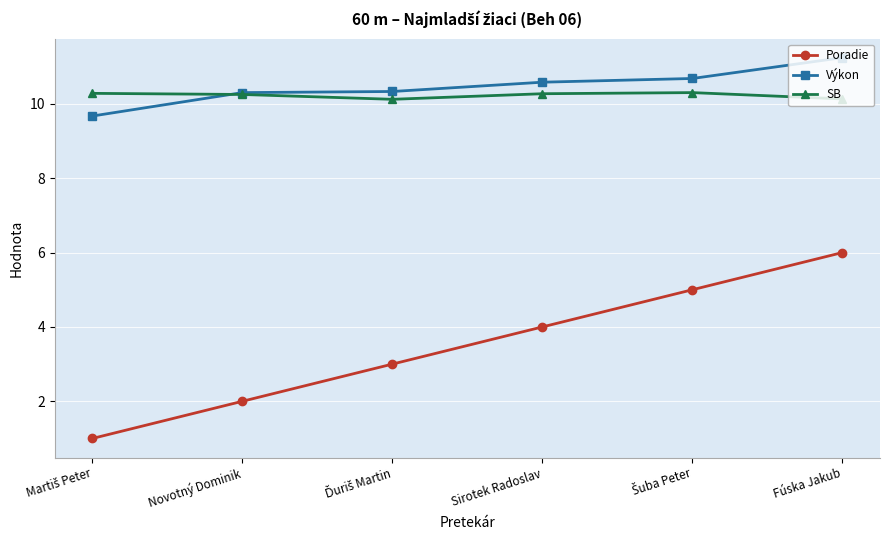

How many values in the Výkon series exceed 10?

5